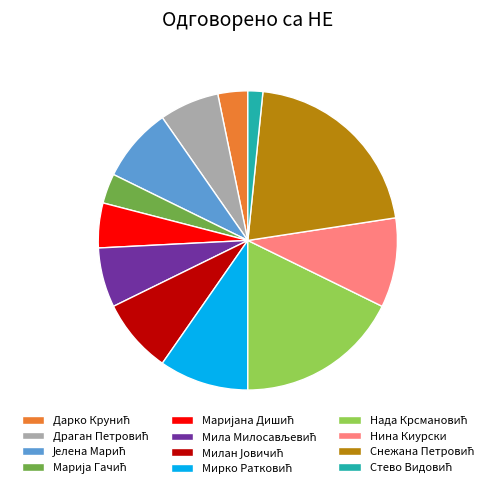

Does any single category account for the majority?

No